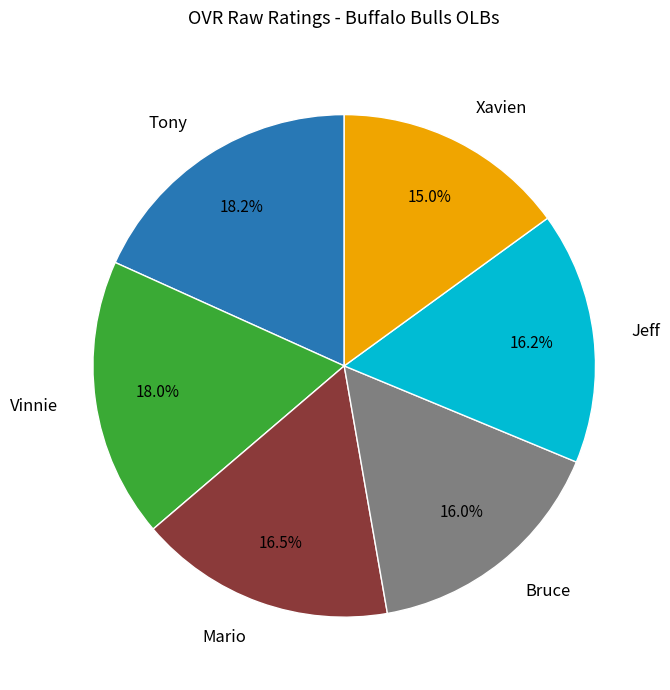

To the nearest percent, what is the combined percentage of Tony and Xavien?

33%